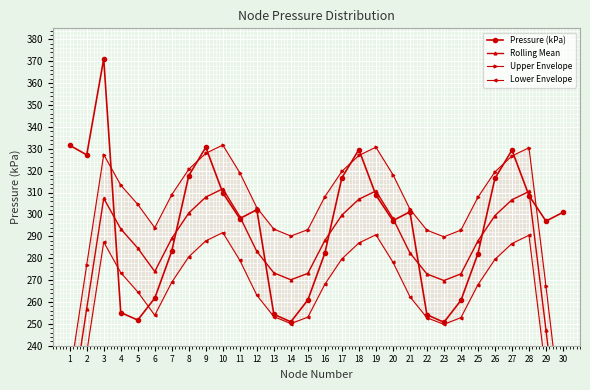

What is the average value of the Upper Envelope series?

302.1